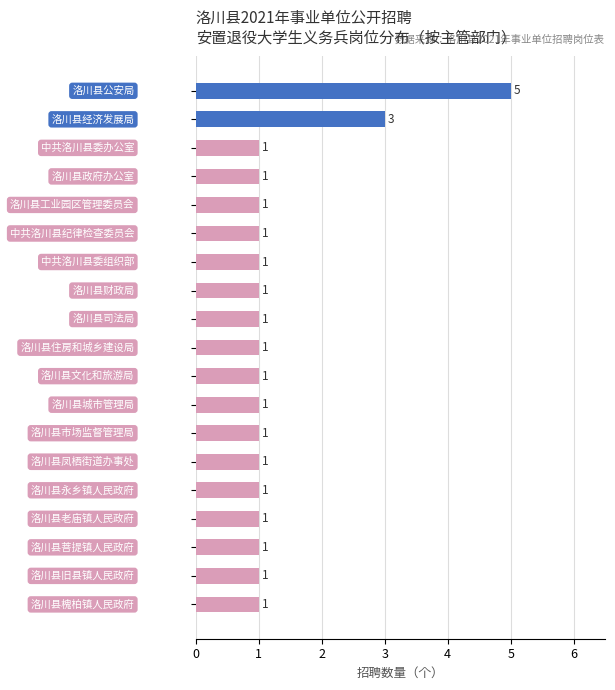

Reading top to bottom, extract all data points from this chart.

5	3	1	1	1	1	1	1	1	1	1	1	1	1	1	1	1	1	1